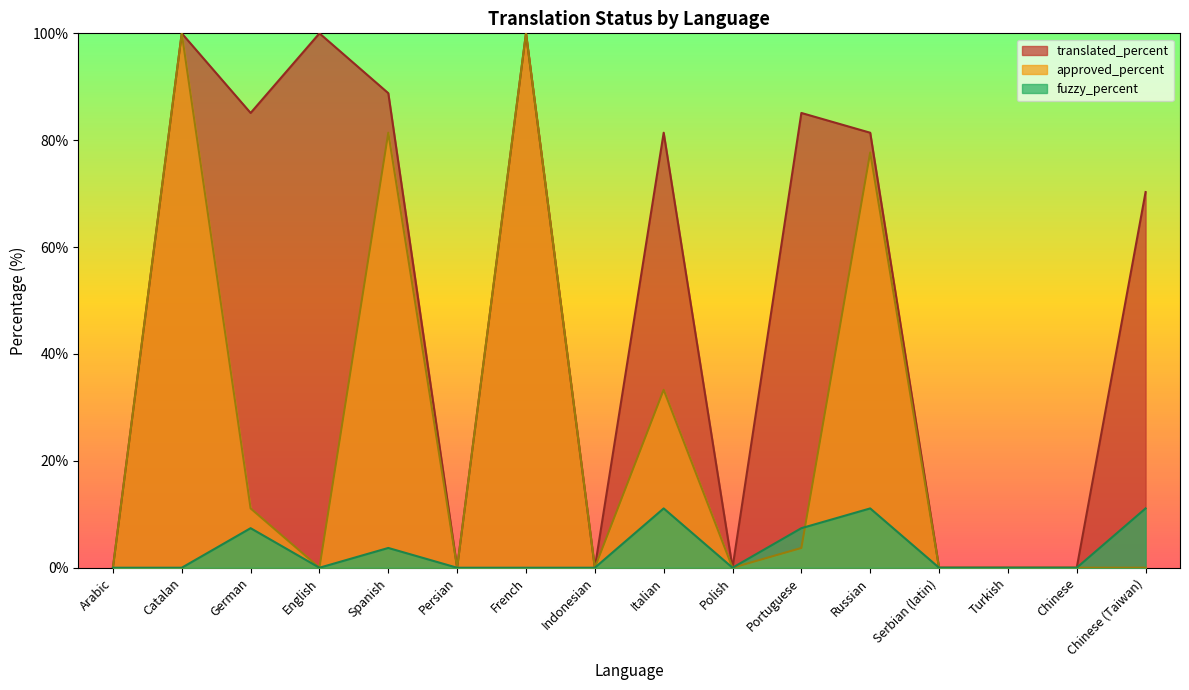

What position from the right is English?

13